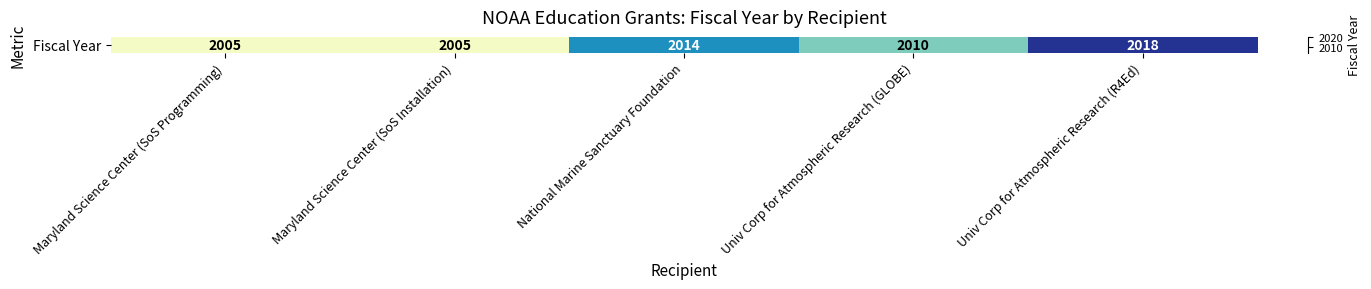

What is the difference between the maximum and minimum values?

13